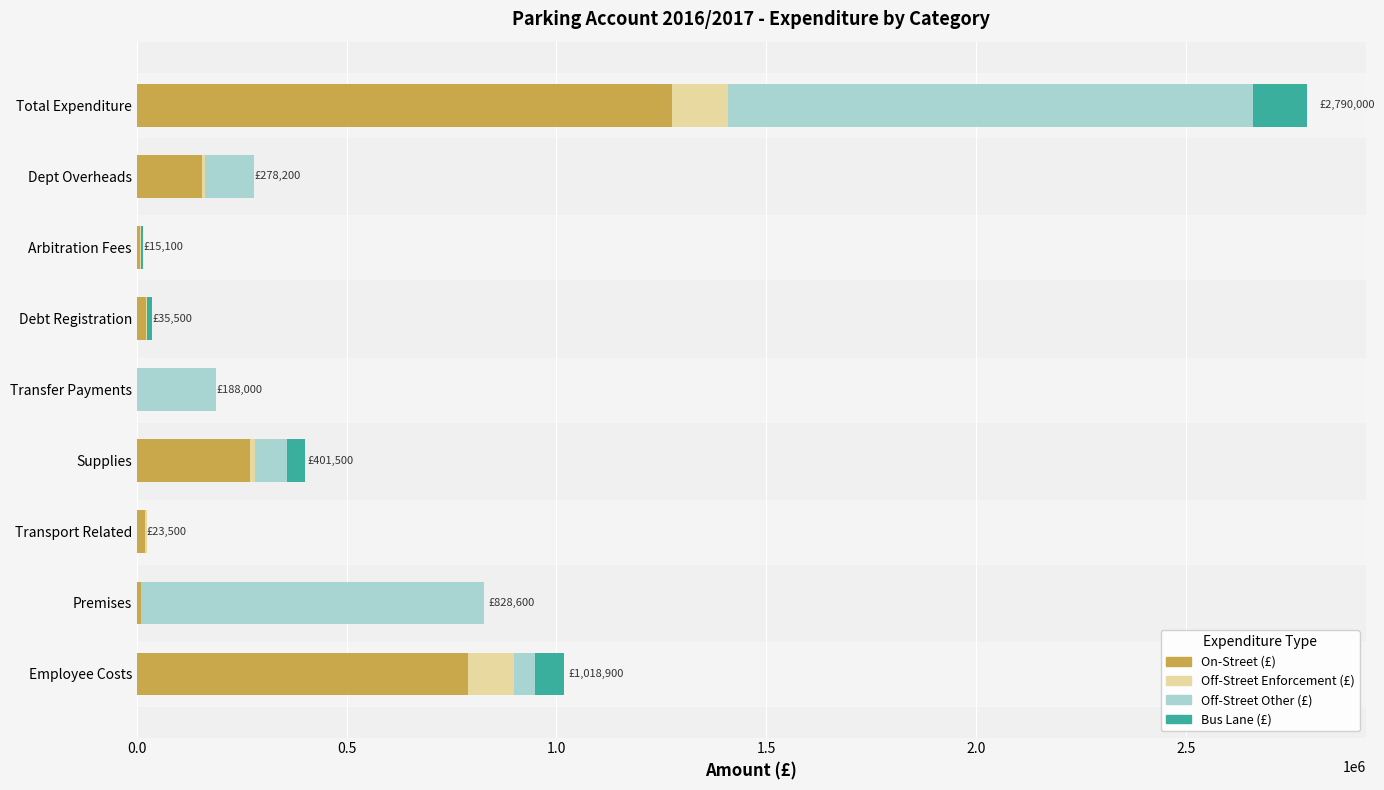

At which category is the sum across all series the highest?

Total Expenditure